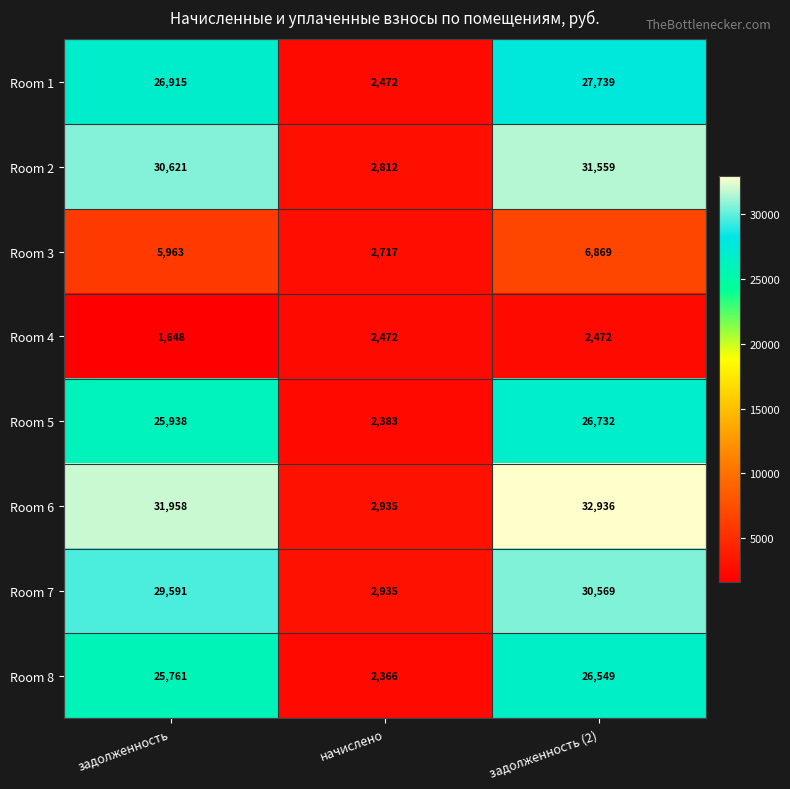

What is the approximate value of Room 6 at задолженность (2)?

32936